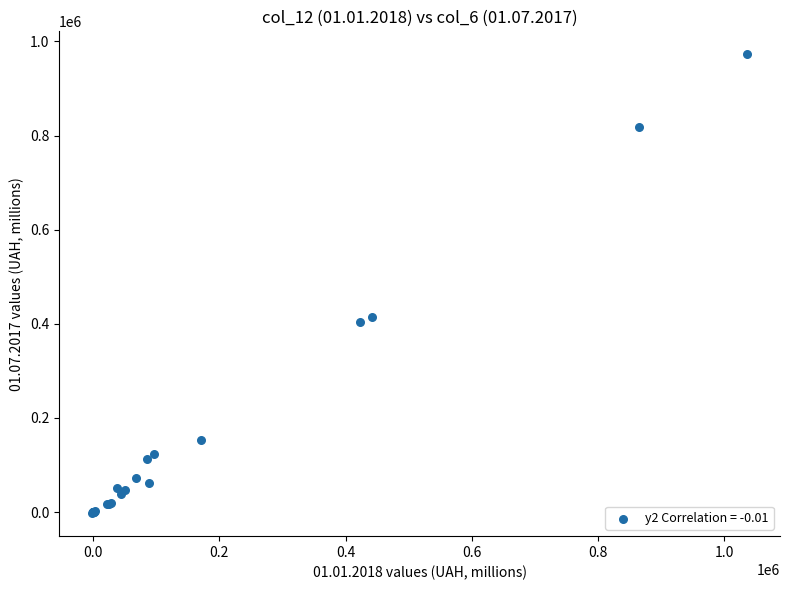

What Y value in the scatter plot is closest to 485237?

414519.9